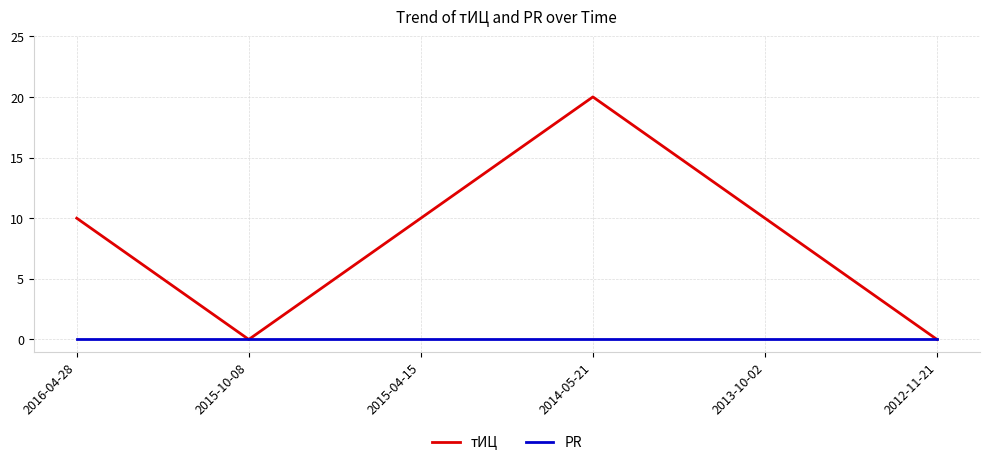

How many lines are shown in the chart?

2